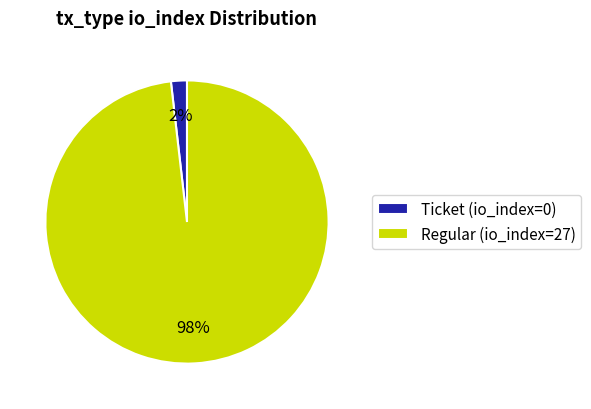

The Regular (io_index=27) slice represents 87% of the pie. True or false?

False